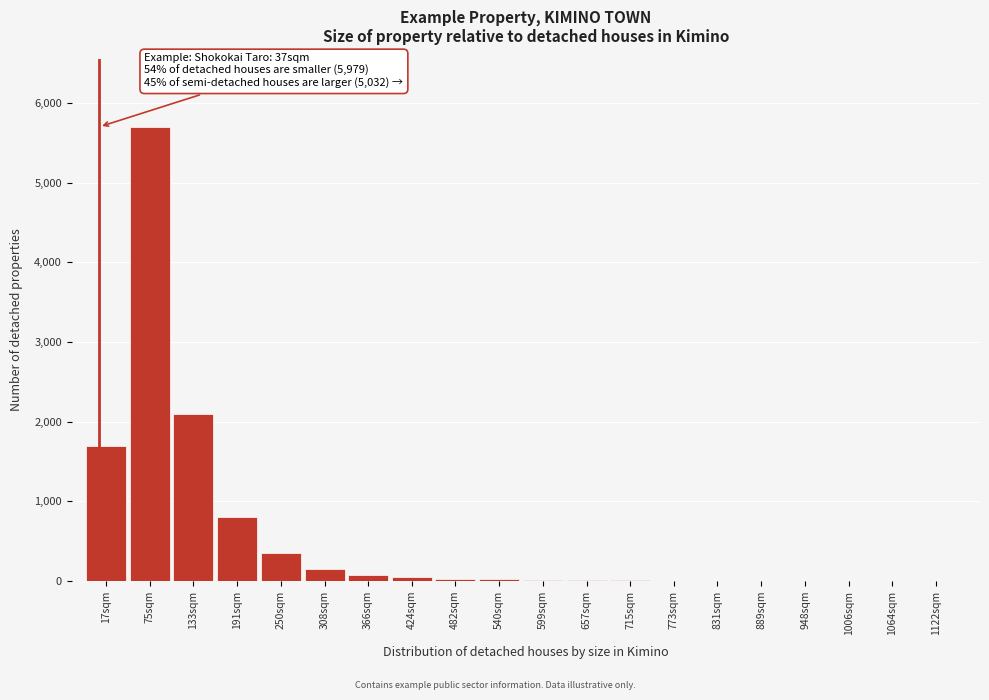

The chart shows a value of 800 at 191sqm. True or false?

True